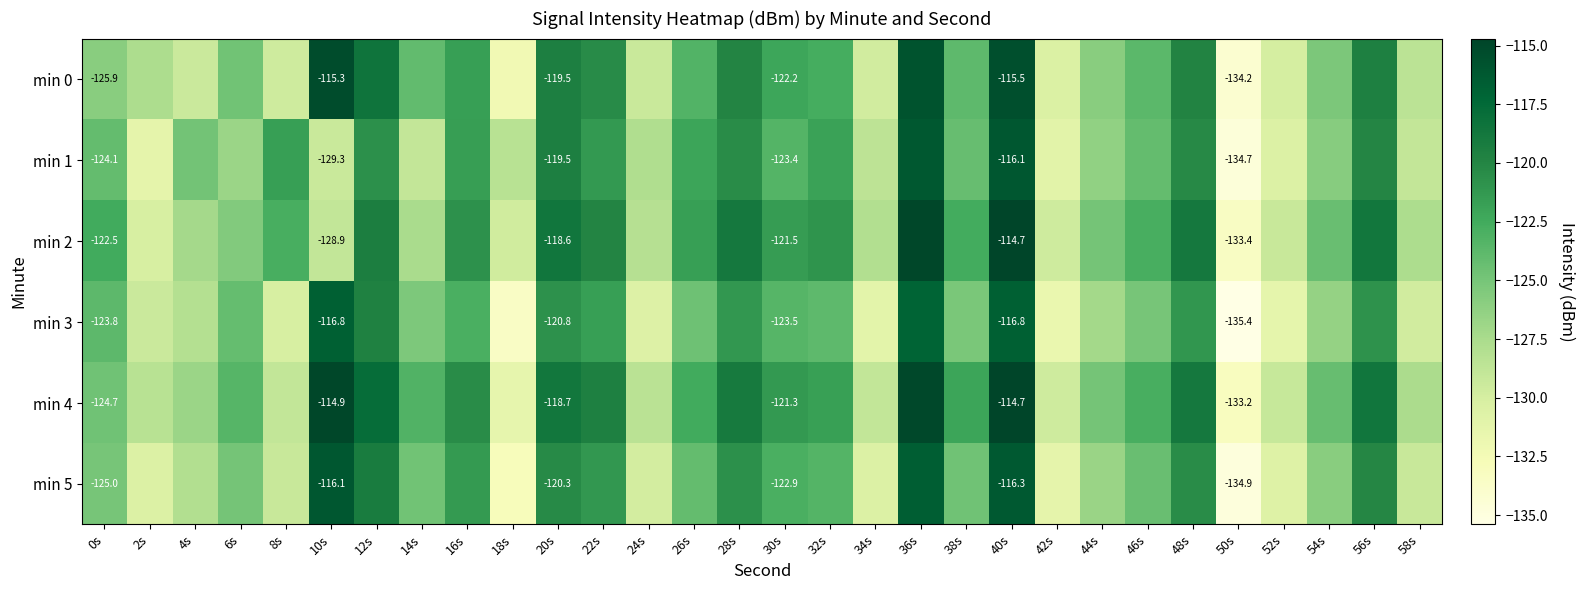

Is it true that min 2 equals -175.7 at 2s?

False